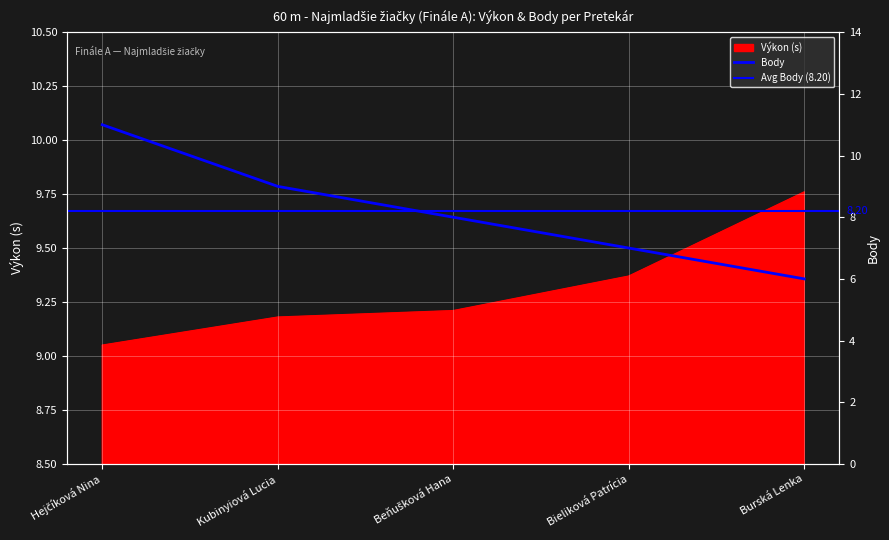

Read the Výkon (s) value at Kubinyiová Lucia.

9.2